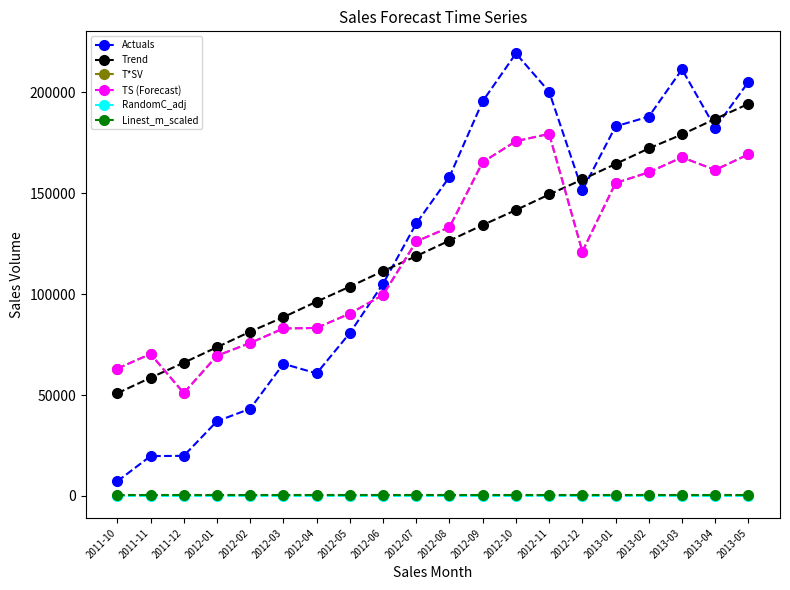

What is the value of the Actuals point at the 18th from the left?

211419.2